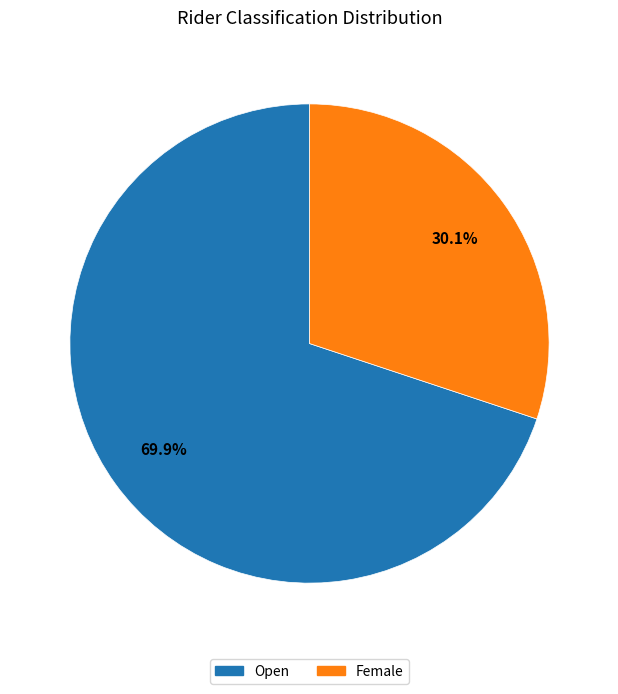

To the nearest percent, what is the difference between the largest and smallest slice percentages?

40%